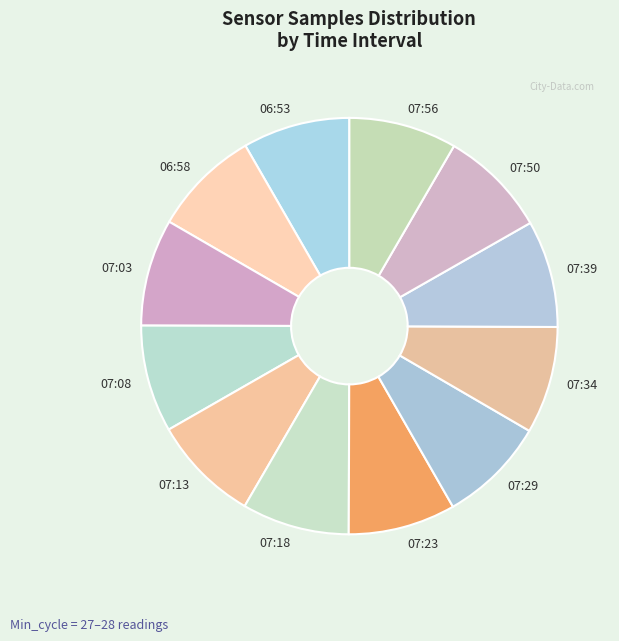

Count the number of slices in the pie.

12